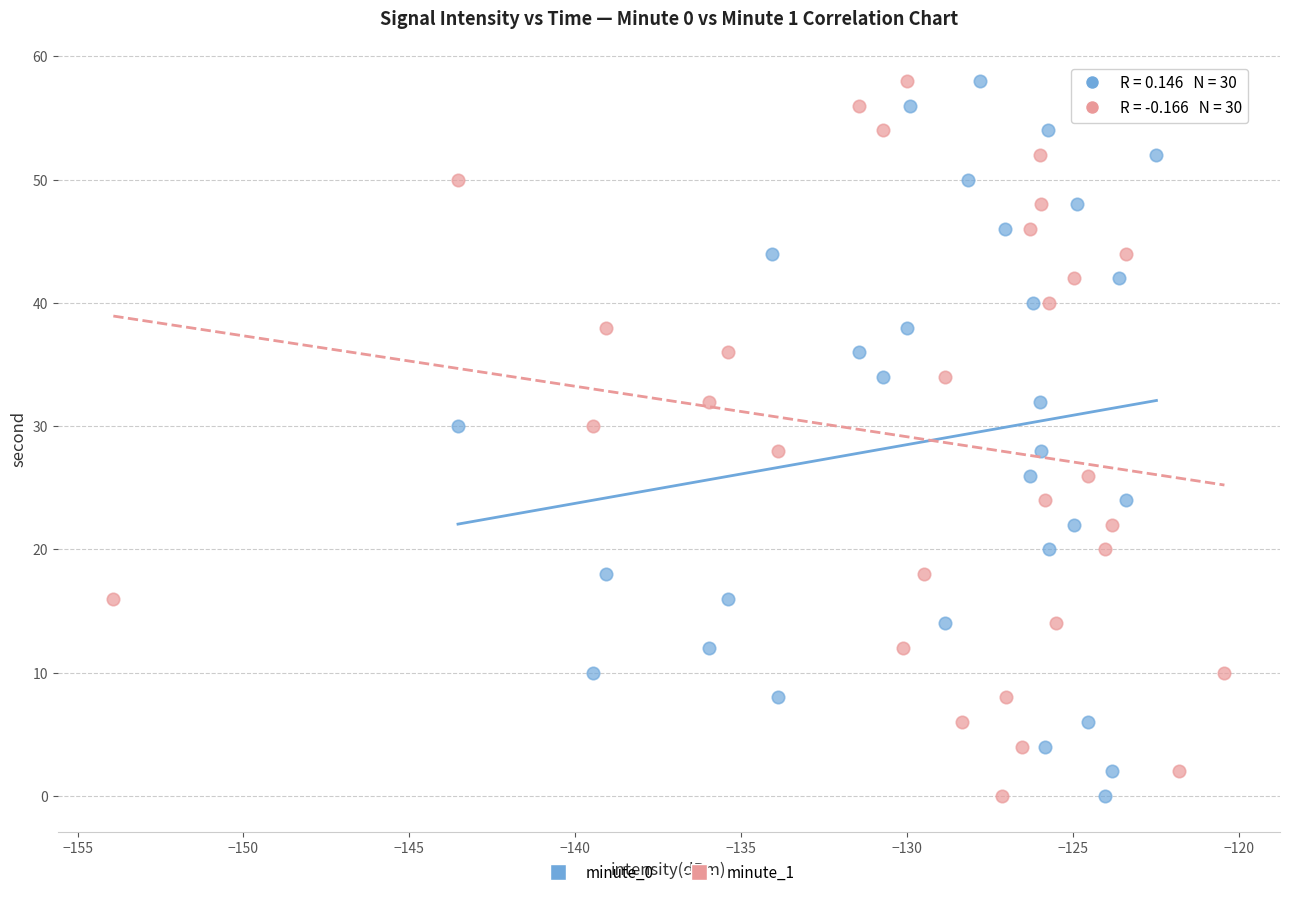

What are all the series names shown in the legend?

minute_0, minute_1